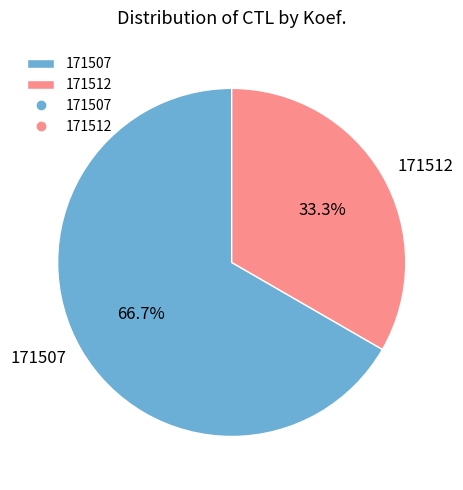

To the nearest percent, what is the difference between the 171507 and 171512 slice percentages?

33%